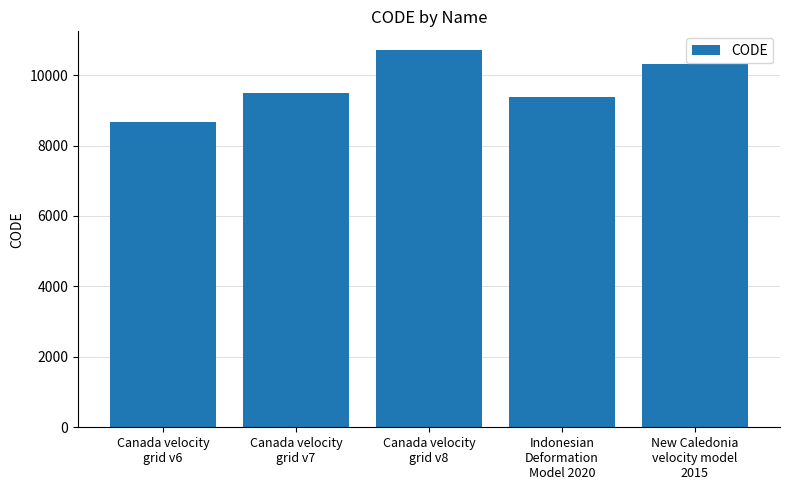

What value does the data have at Indonesian
Deformation
Model 2020?

9375